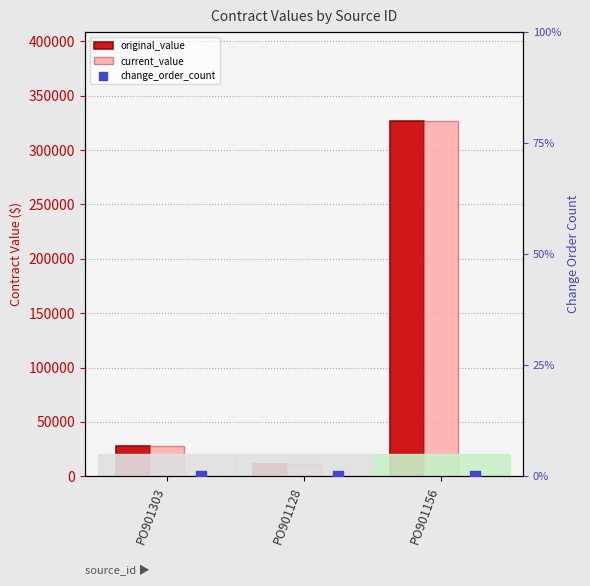

At which category is the sum across all series the highest?

PO901156